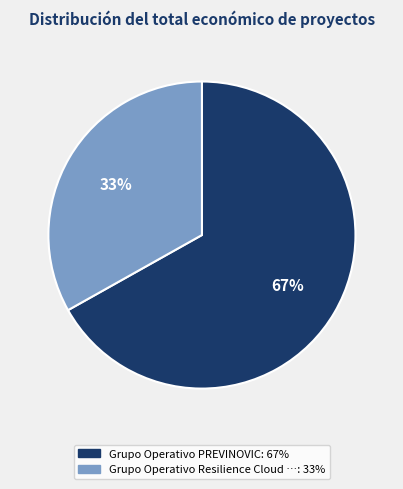

To the nearest percent, what is the difference between the largest and smallest slice percentages?

34%